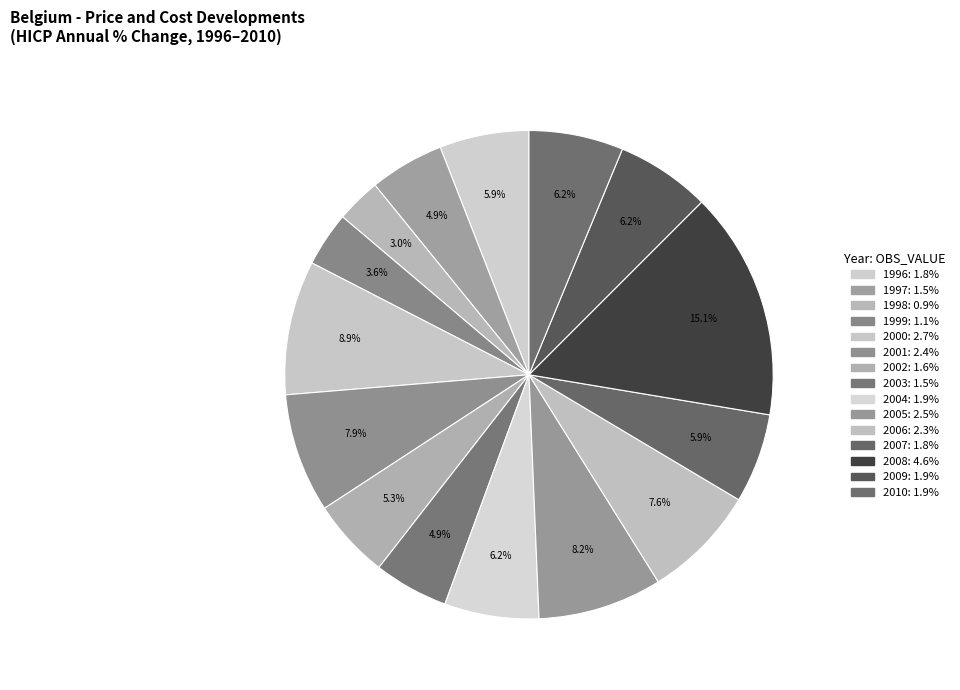

How many slices are in this pie chart?

15